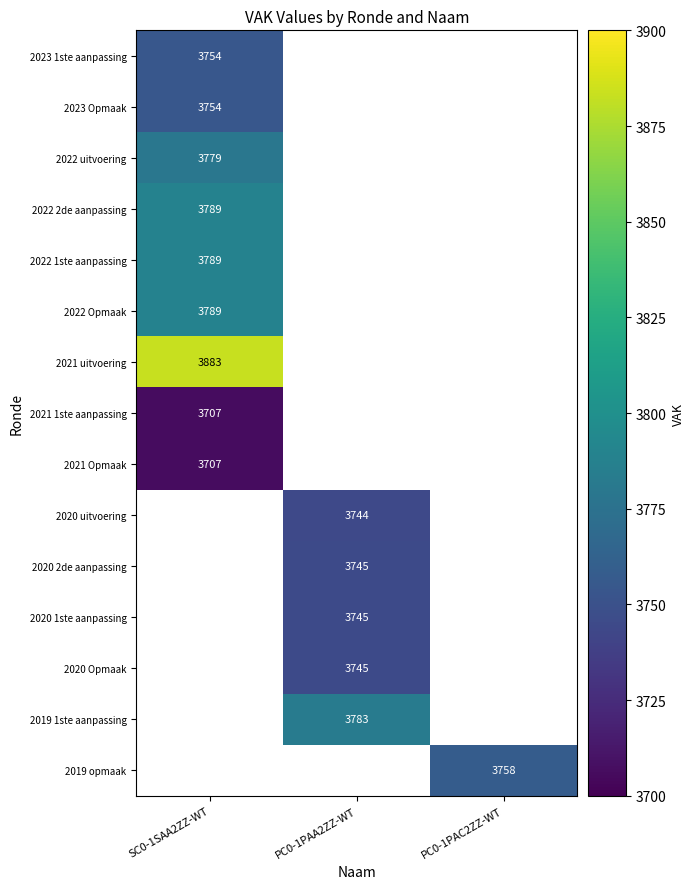

True or false: 2021 uitvoering has a value of 3883 at SC0-1SAA2ZZ-WT.

True